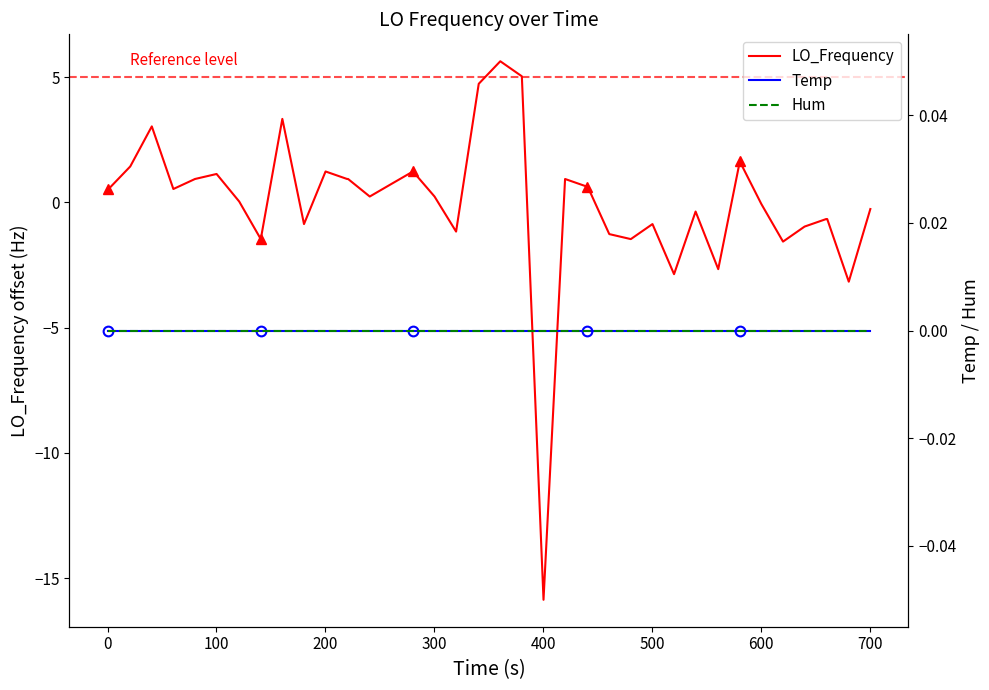

What is the lowest value of the LO_Frequency series?

-15.9